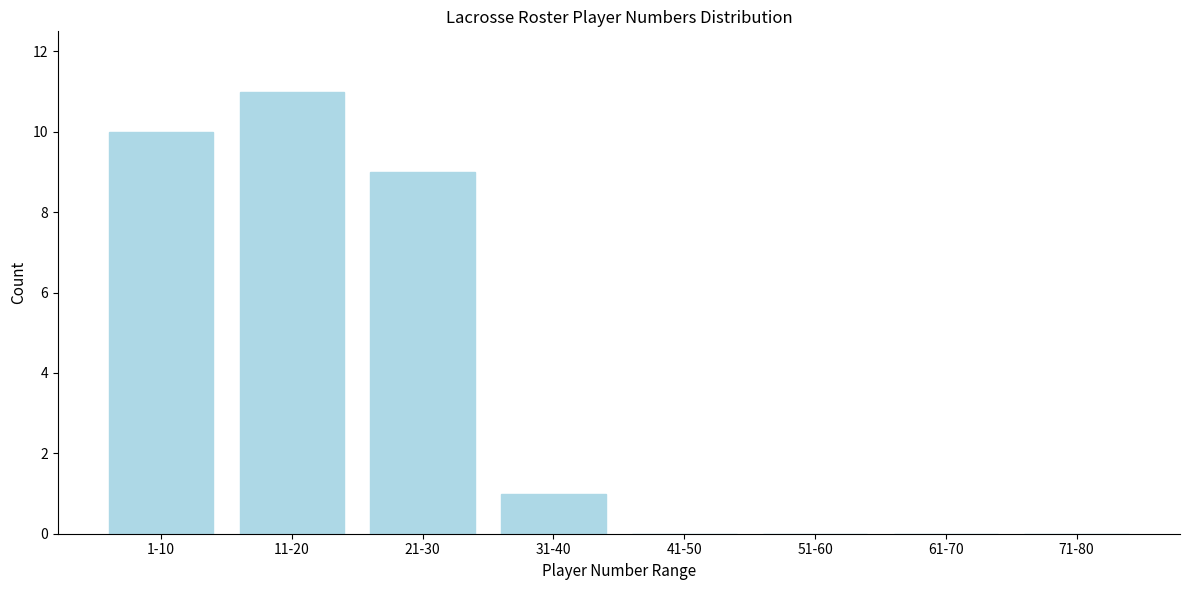

Reading left to right, transcribe all the data shown in this chart.

1-10=10	11-20=11	21-30=9	31-40=1	41-50=0	51-60=0	61-70=0	71-80=0